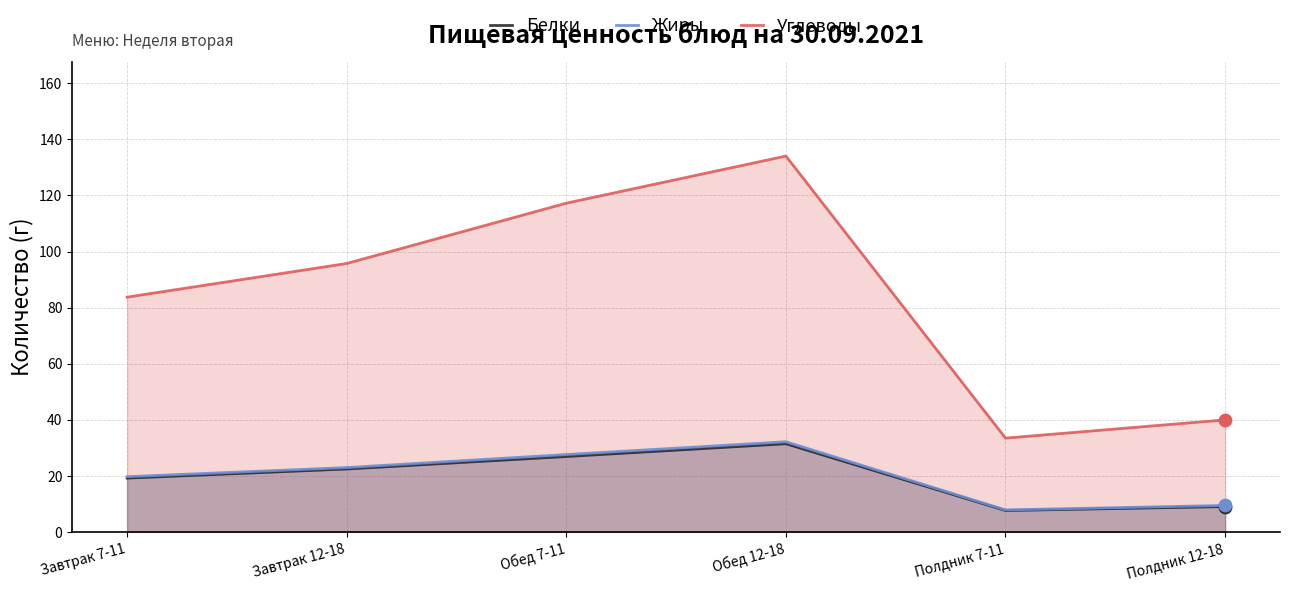

Which series reaches the minimum Y coordinate?

Белки